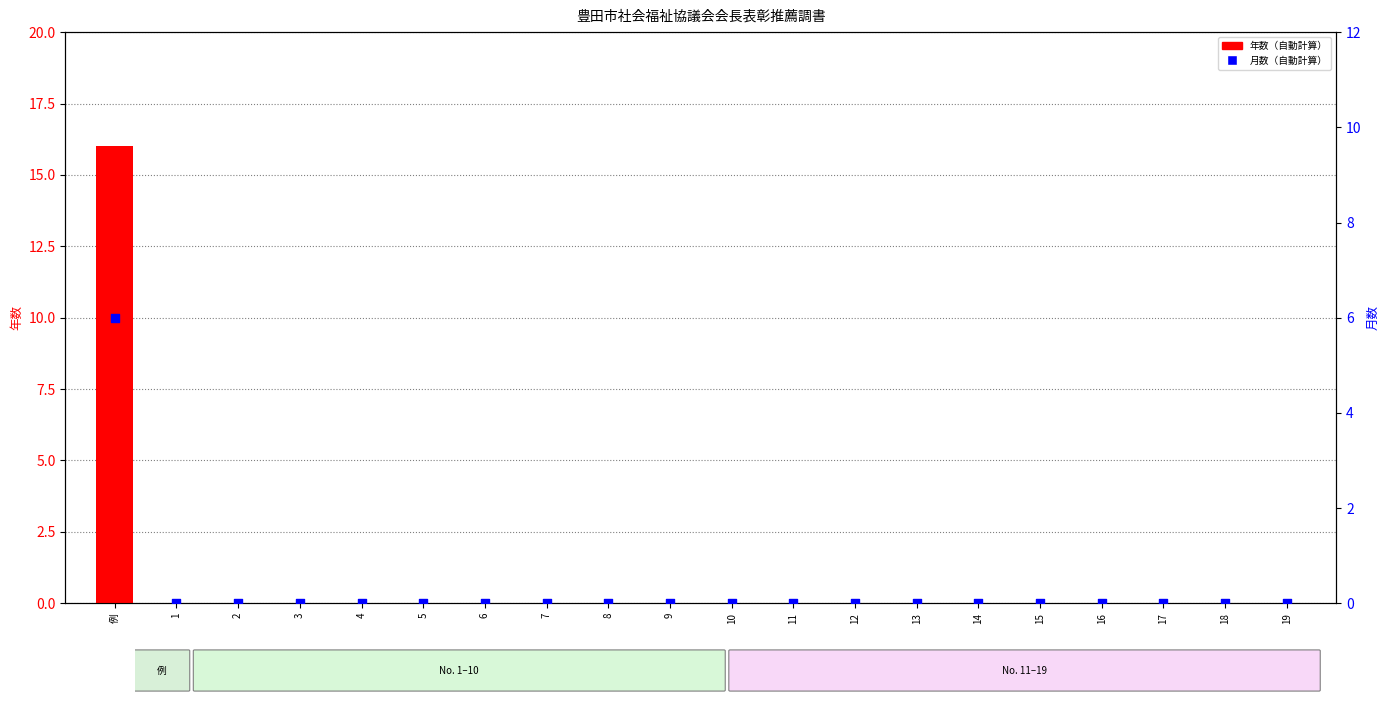

Which series reaches the minimum Y coordinate?

年数（自動計算）